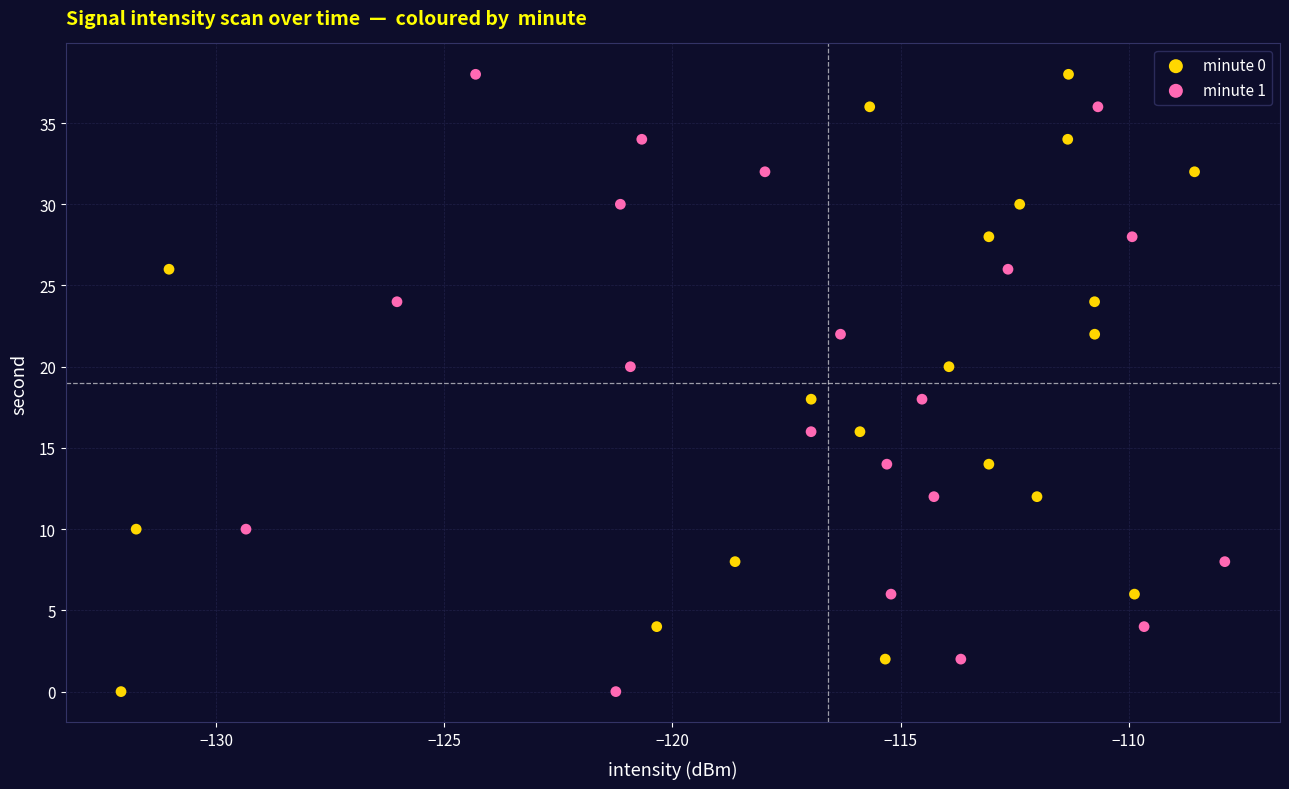

What are all the series names shown in the legend?

minute 0, minute 1